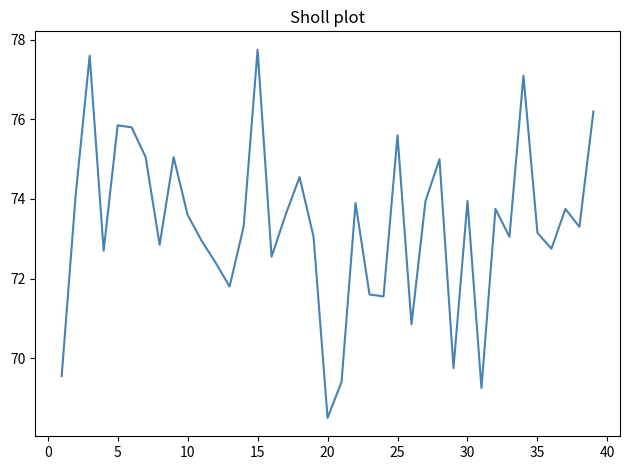

What is the maximum value shown in the chart?

77.8